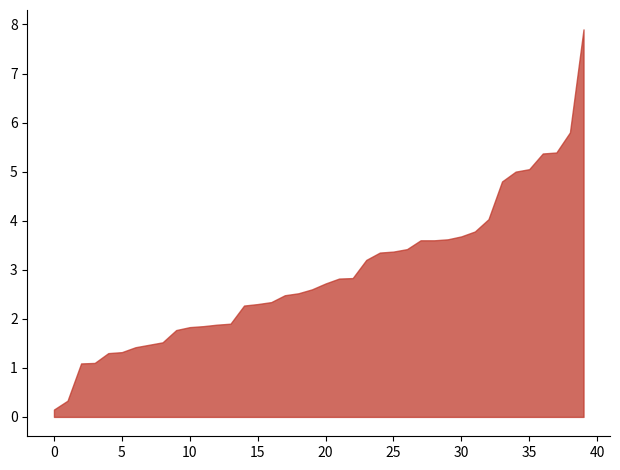

What is the greatest value displayed?

7.9